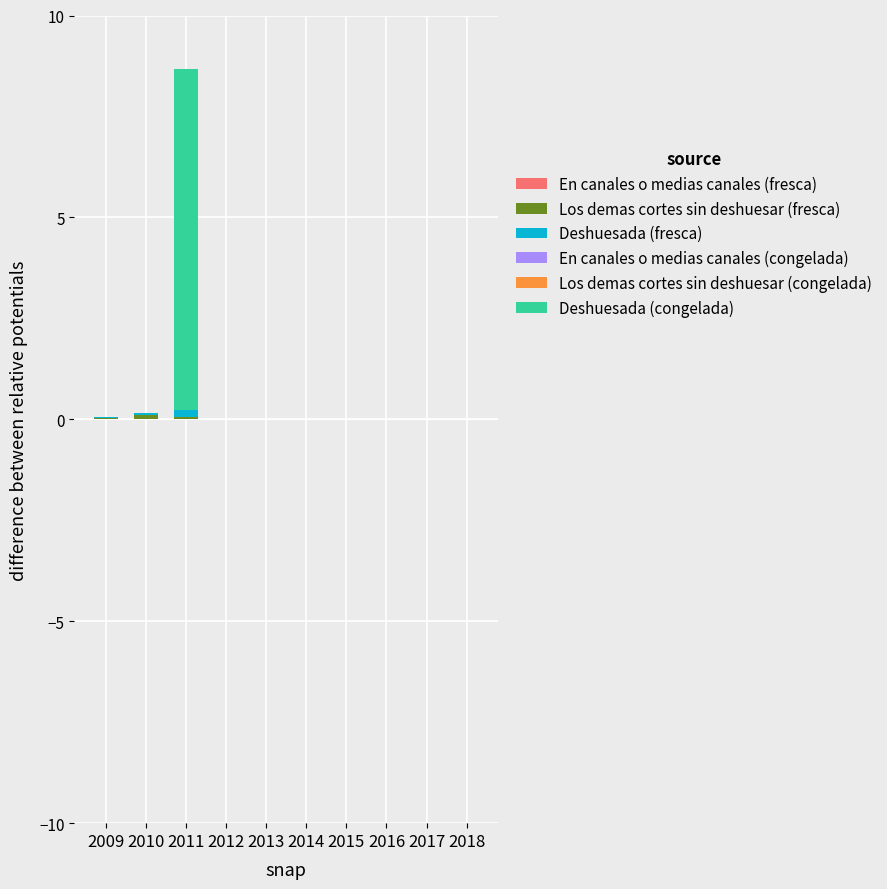

Does the chart contain stacked bars?

Yes